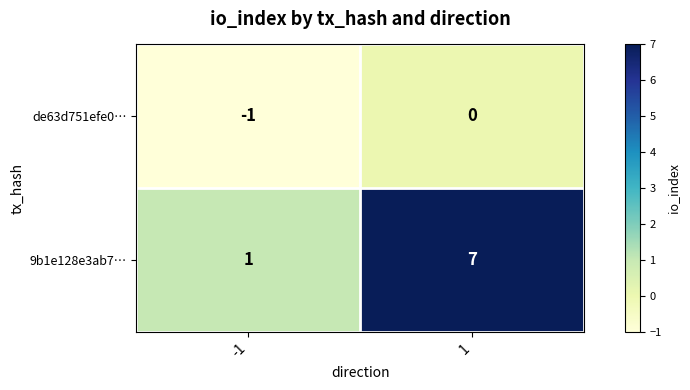

What is the maximum value shown in the chart?

7